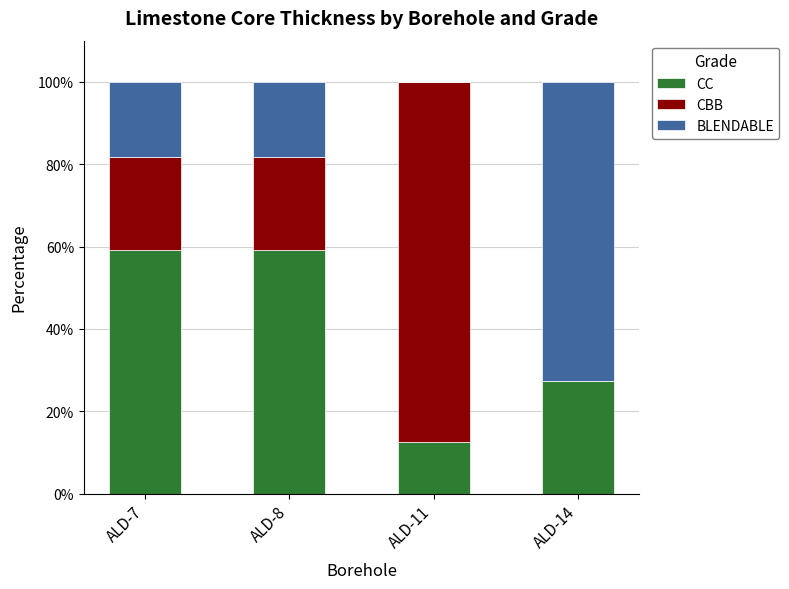

What value does the CC series have at ALD-11?

12.5